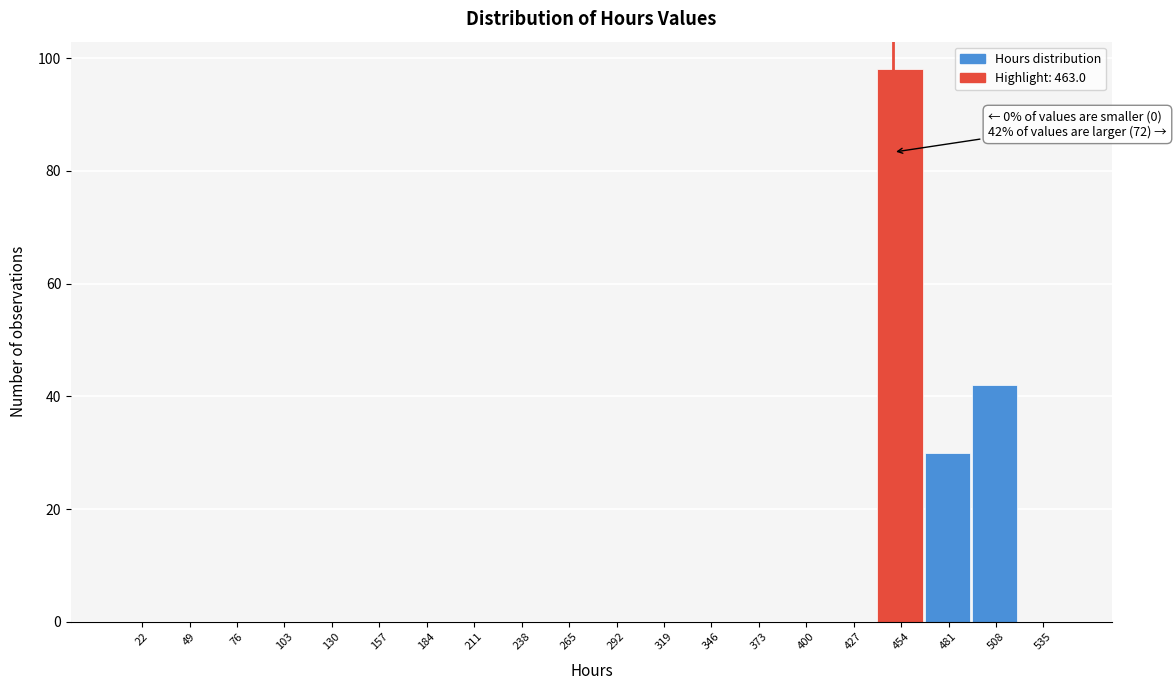

Reading left to right, transcribe all the data shown in this chart.

22=0	49=0	76=0	103=0	130=0	157=0	184=0	211=0	238=0	265=0	292=0	319=0	346=0	373=0	400=0	427=0	454=98	481=30	508=42	535=0